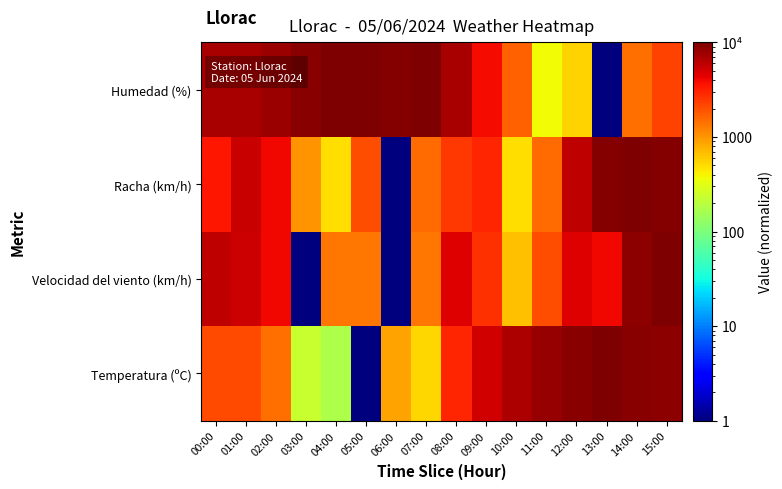

Reading left to right, what are all the values shown in this chart?

Temperatura (ºC): 00:00=2093.8	01:00=2093.8	02:00=1454.3	03:00=233.5	04:00=175.4	05:00=1.0	06:00=873.0	07:00=524.2	08:00=3024.0	09:00=5058.6	10:00=6918.9	11:00=8139.7	12:00=9302.4	13:00=10000.0	14:00=9069.9	15:00=8721.1
Velocidad del viento (km/h): 00:00=6000.4	01:00=5333.8	02:00=4000.6	03:00=1.0	04:00=1334.2	05:00=1334.2	06:00=1.0	07:00=1334.2	08:00=4667.2	09:00=2667.4	10:00=667.6	11:00=2000.8	12:00=4667.2	13:00=4000.6	14:00=8666.8	15:00=10000.0
Racha (km/h): 00:00=3500.6	01:00=5500.5	02:00=4000.6	03:00=1000.9	04:00=501.0	05:00=2000.8	06:00=1.0	07:00=1500.8	08:00=2500.8	09:00=3000.7	10:00=501.0	11:00=1500.8	12:00=6000.4	13:00=9500.0	14:00=10000.0	15:00=9500.0
Humedad (%): 00:00=7037.3	01:00=7037.3	02:00=7963.2	03:00=9074.2	04:00=10000.0	05:00=9814.8	06:00=9444.5	07:00=9814.8	08:00=7222.5	09:00=3889.5	10:00=1667.5	11:00=371.3	12:00=556.5	13:00=1.0	14:00=1482.3	15:00=2223.0